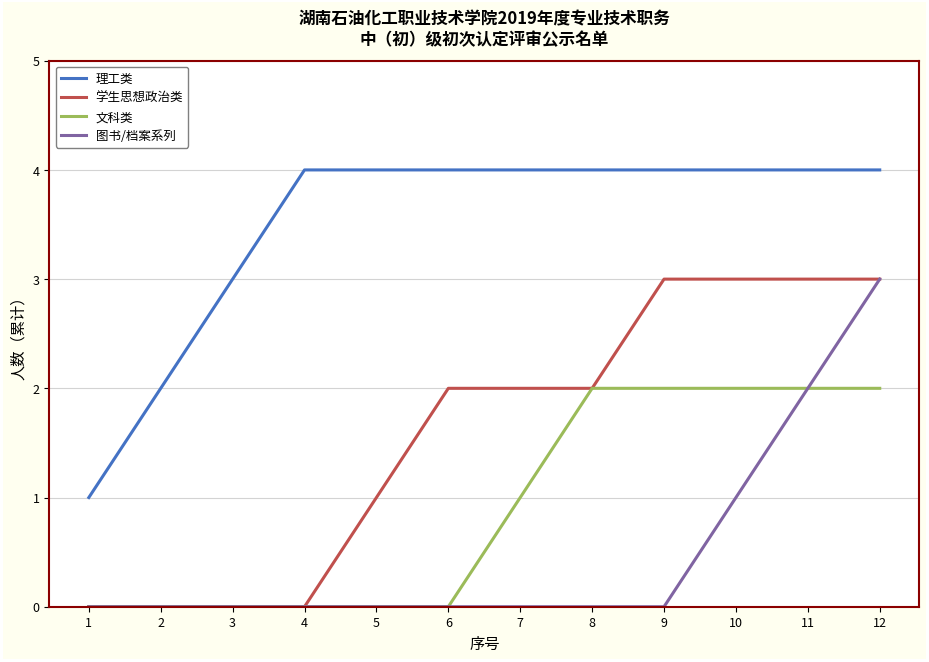

Which series has the largest total across all categories?

理工类